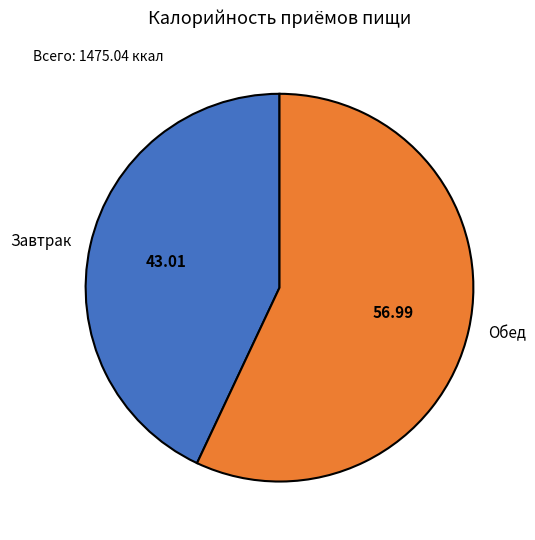

Rank the categories by value from highest to lowest.

Обед, Завтрак